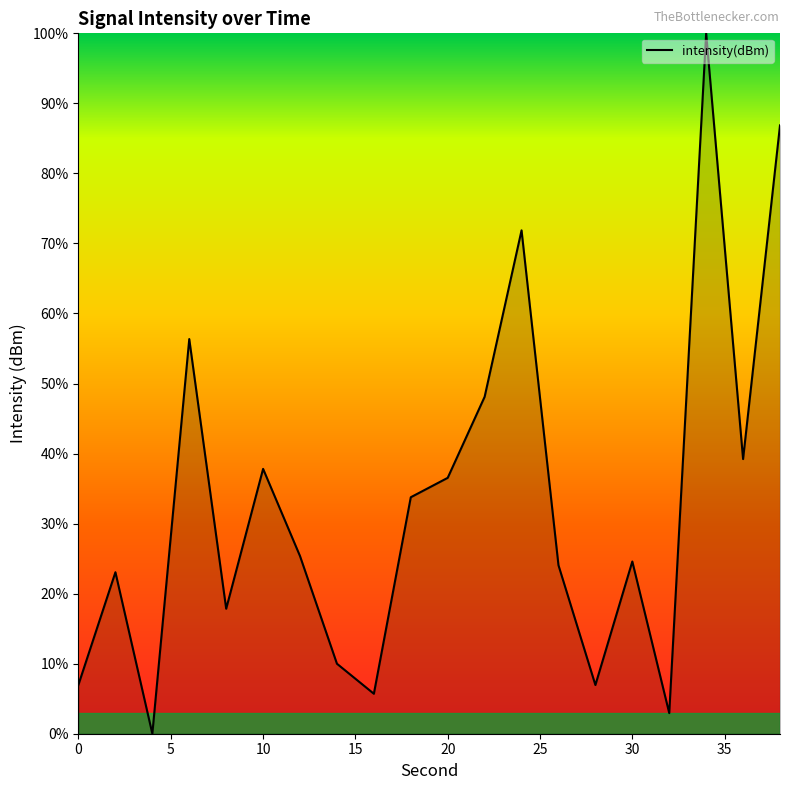

What is the difference between the maximum and minimum values?

100.0